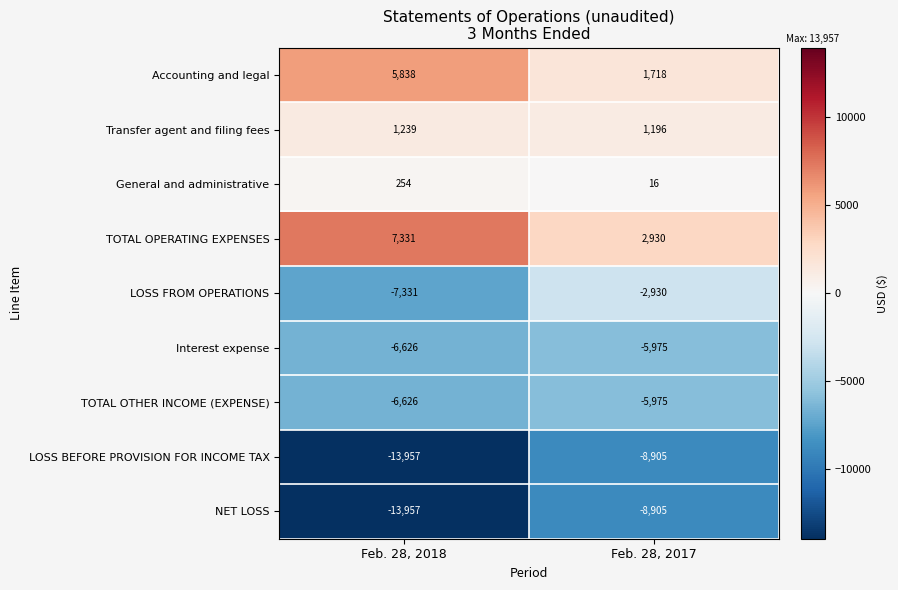

The value of LOSS BEFORE PROVISION FOR INCOME TAX at Feb. 28, 2017 is -12998. True or false?

False